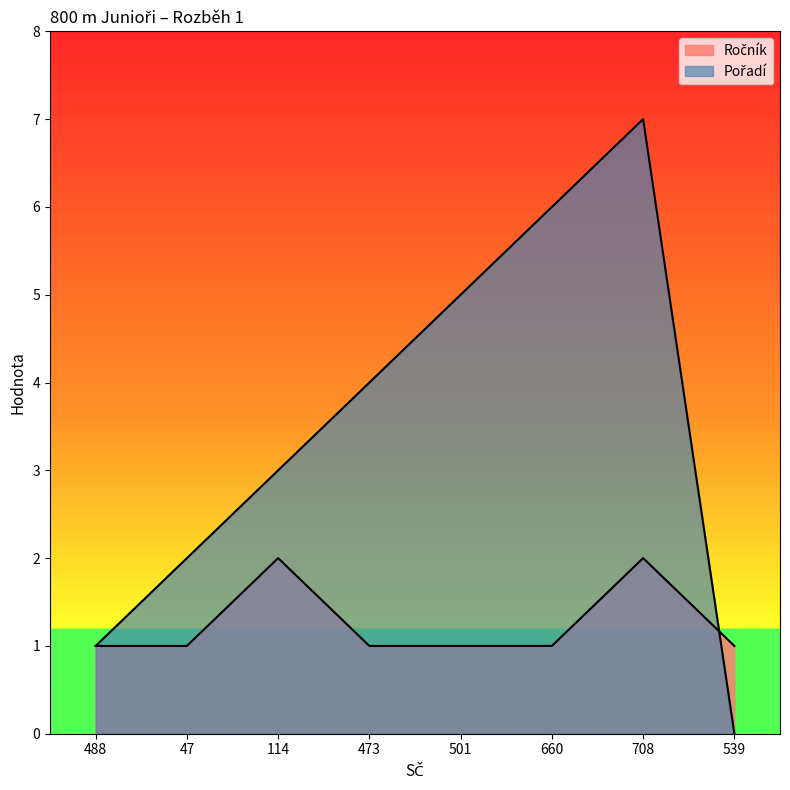

What is the value of the Ročník point at the 4th from the left?

1